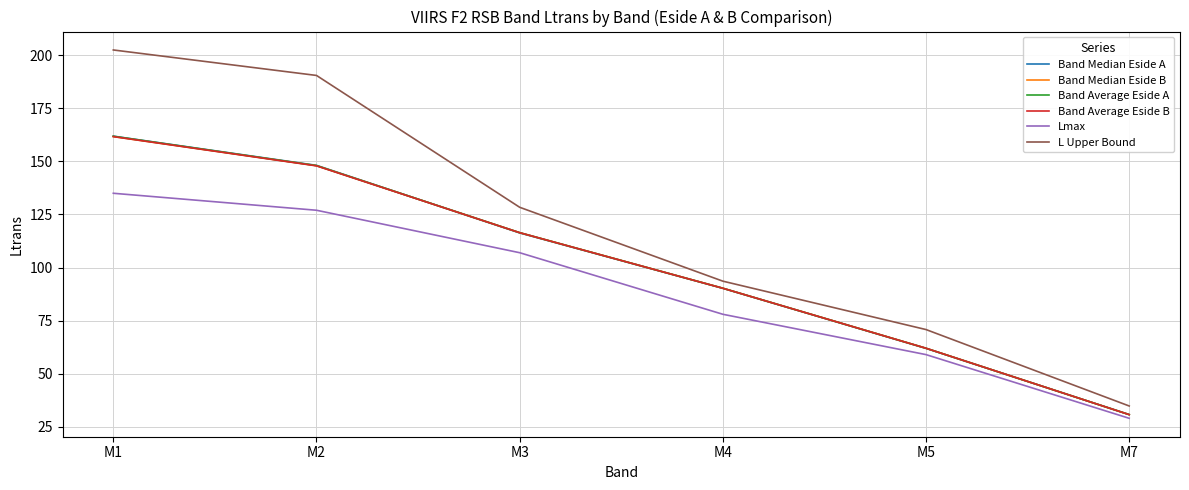

How many lines are shown in the chart?

6